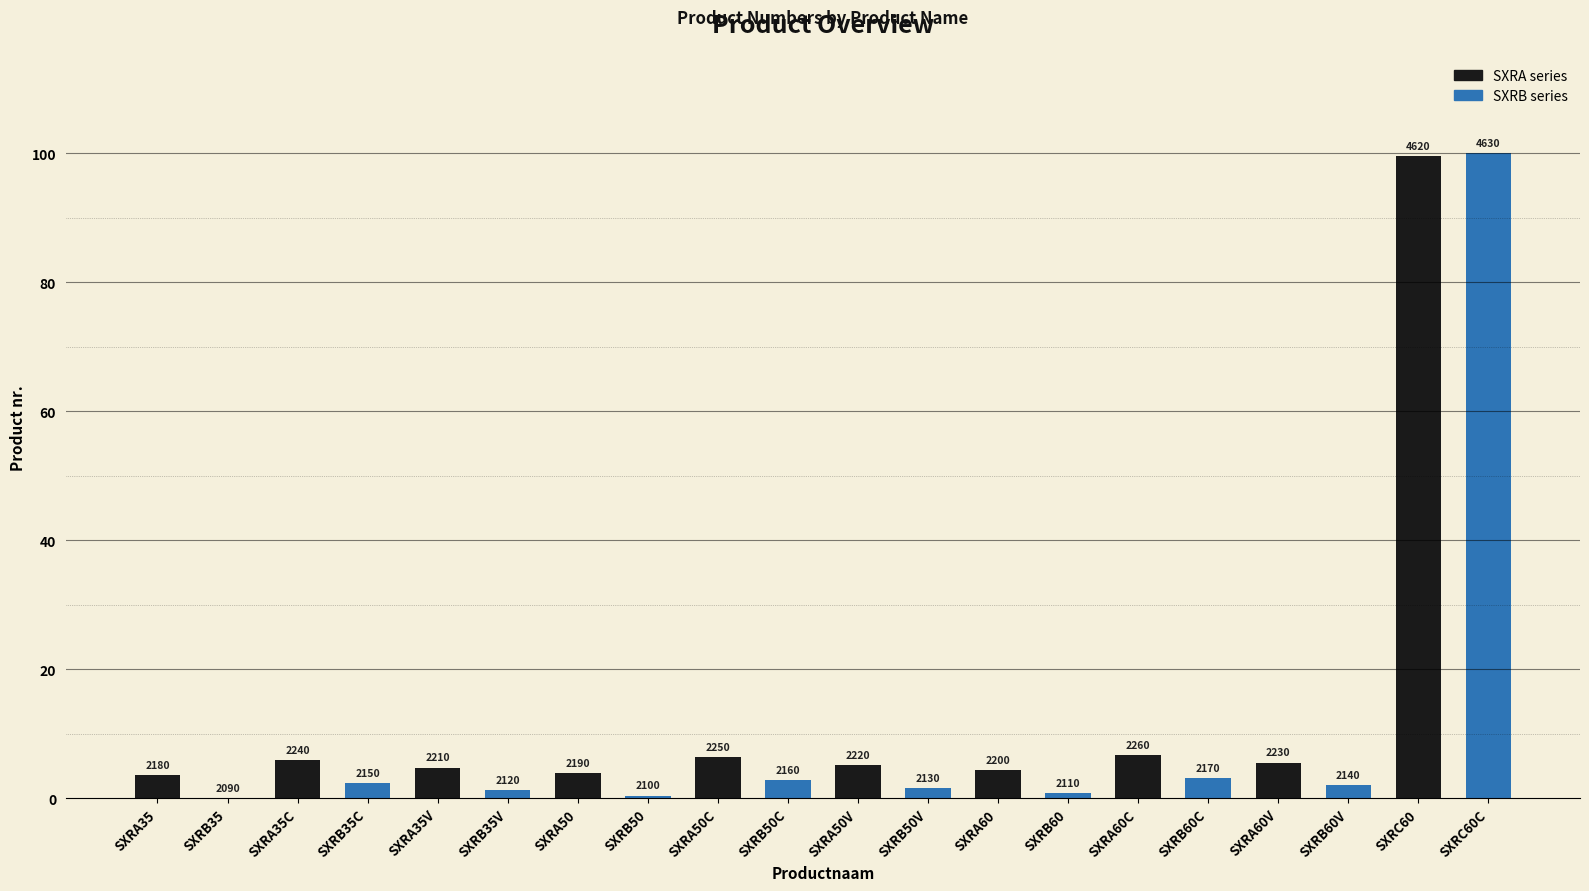

List the labels in order of value, largest first.

SXRC60C, SXRC60, SXRA60C, SXRA50C, SXRA35C, SXRA60V, SXRA50V, SXRA35V, SXRA60, SXRA50, SXRA35, SXRB60C, SXRB50C, SXRB35C, SXRB60V, SXRB50V, SXRB35V, SXRB60, SXRB50, SXRB35